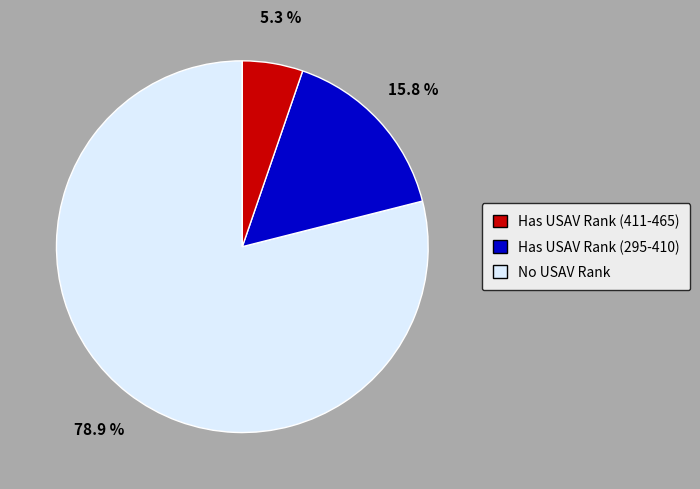

Does any single category account for the majority?

Yes